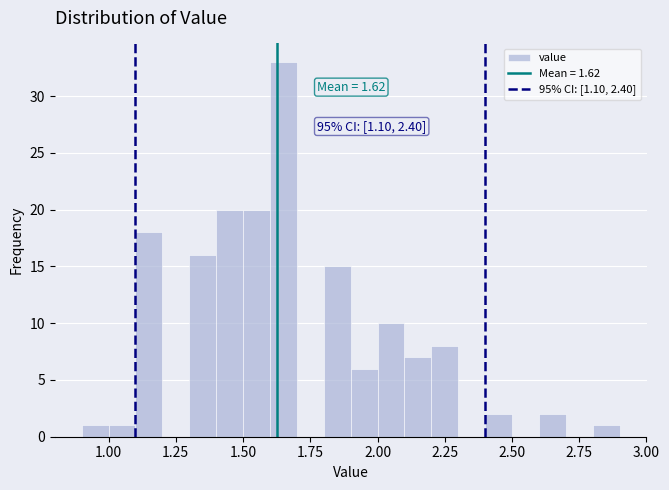

Around what value on the x-axis is the tallest bar? Give the approximate position of its centre, as read against the axis.

1.65